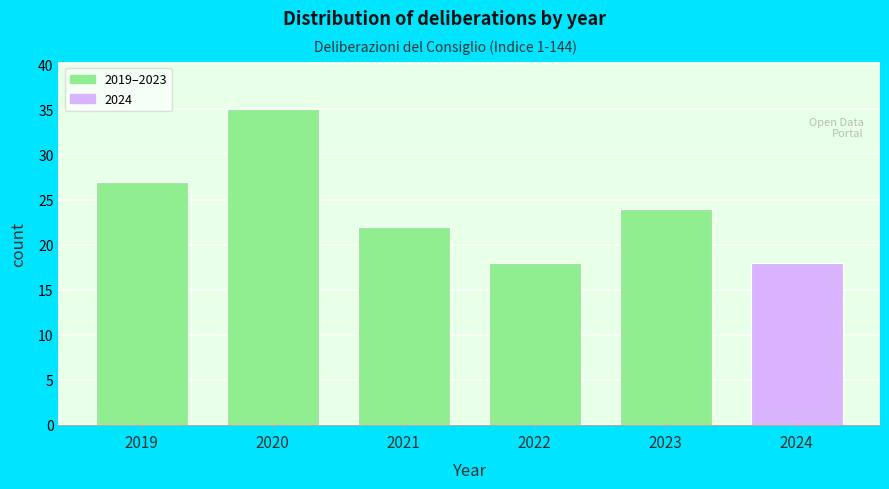

Reading right to left, transcribe all the data shown in this chart.

18	24	18	22	35	27